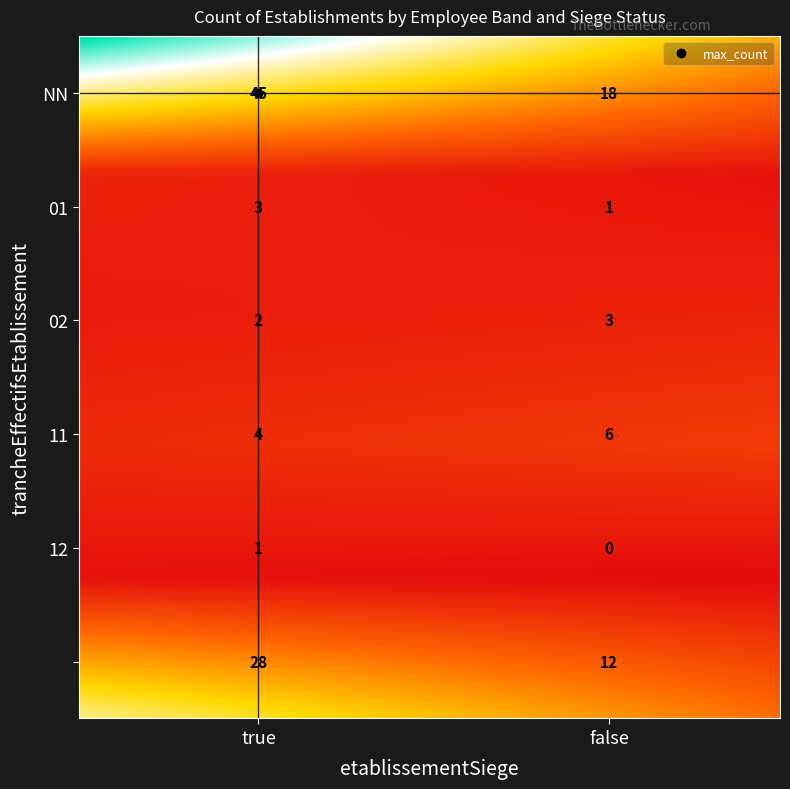

True or false: 01 has a value of 3 at true.

True